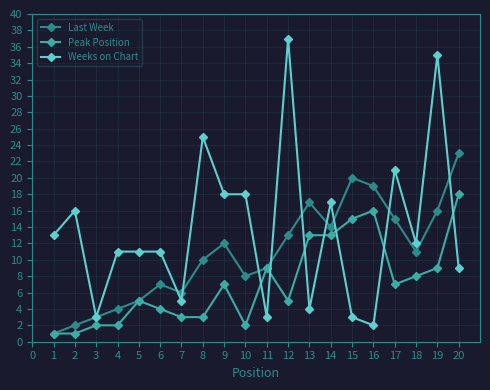

Reading right to left, list all the values displayed in this chart.

Last Week: 23	16	11	15	19	20	14	17	13	9	8	12	10	6	7	5	4	3	2	1
Peak Position: 18	9	8	7	16	15	13	13	5	9	2	7	3	3	4	5	2	2	1	1
Weeks on Chart: 9	35	12	21	2	3	17	4	37	3	18	18	25	5	11	11	11	3	16	13